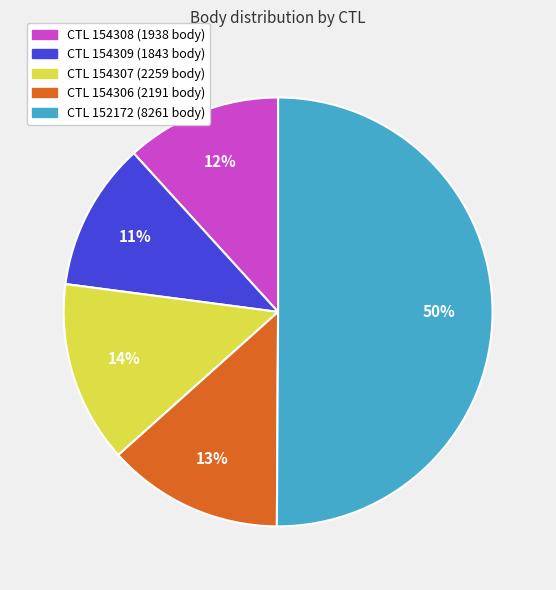

To the nearest percent, what is the difference between the largest and smallest slice percentages?

39%